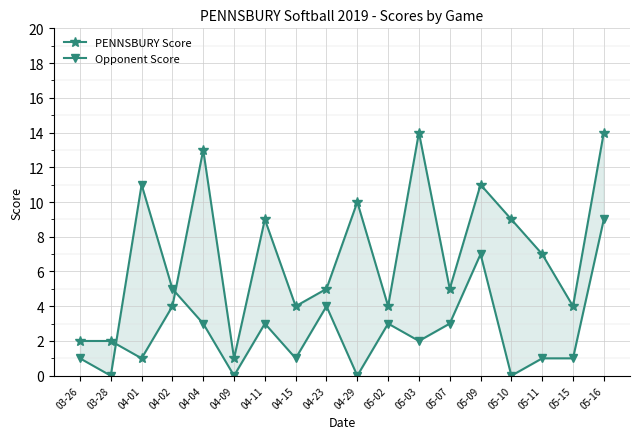

At which category does Opponent Score reach its first local peak?

04-01